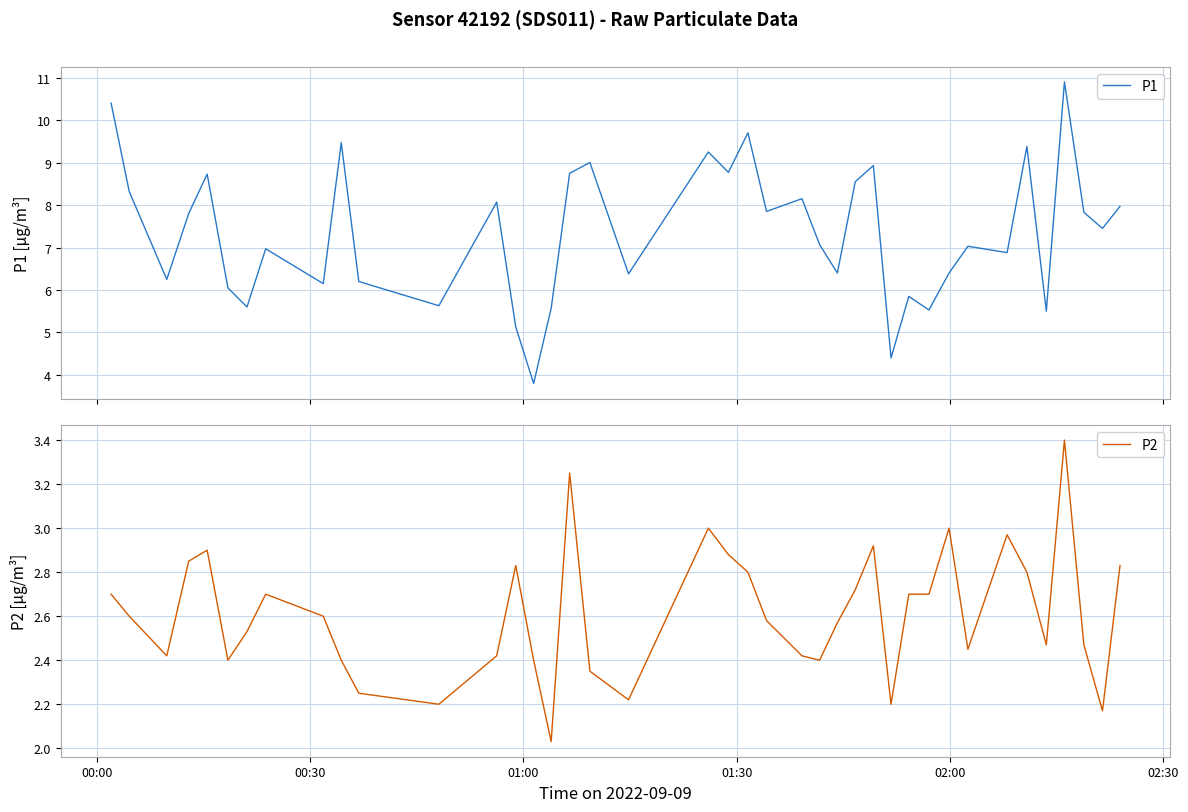

True or false: P1 and P2 intersect in this chart.

False